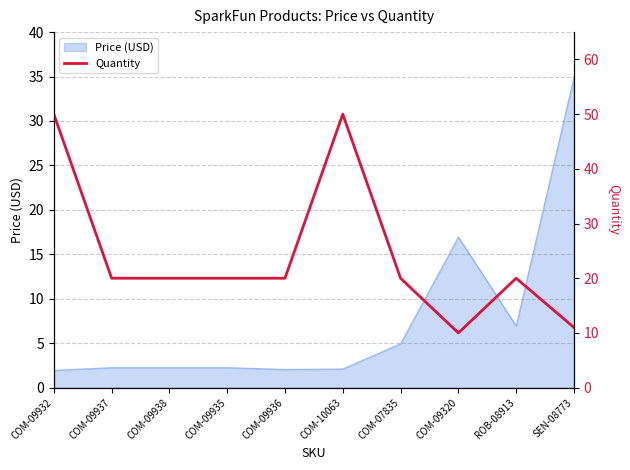

Read the value at COM-09932.

50